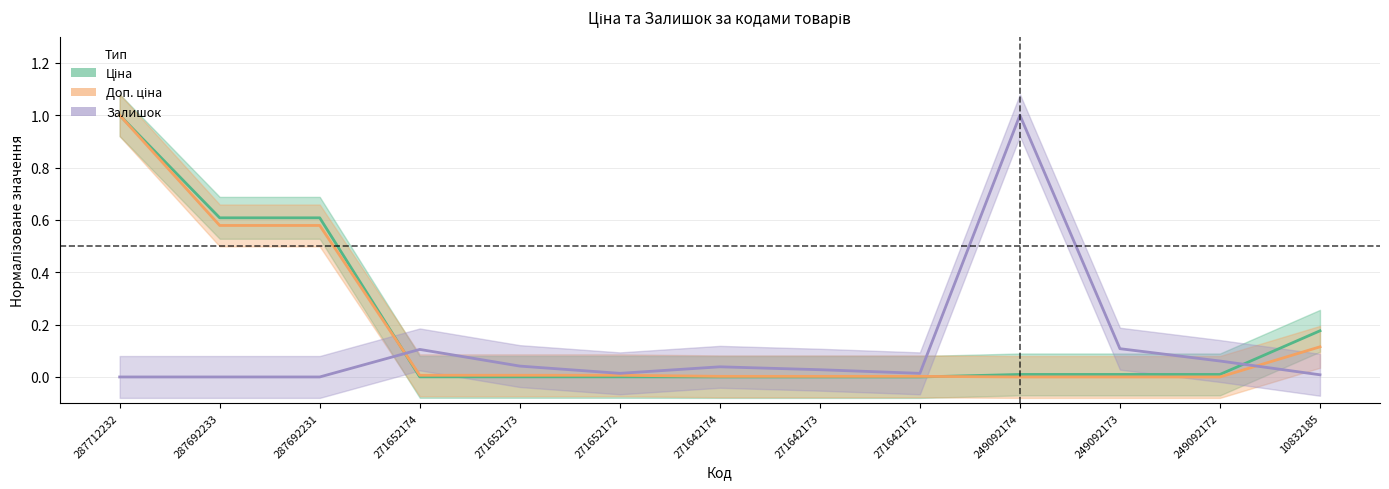

Is it true that Залишок equals 0.0 at 271642174?

True